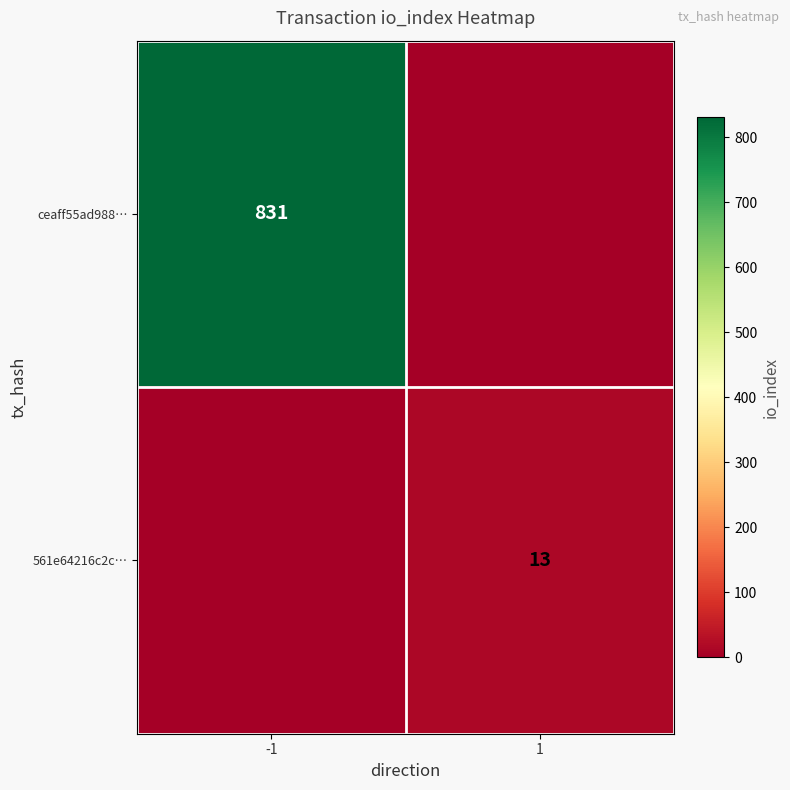

The ceaff55ad988… series shows 831 at -1. True or false?

True